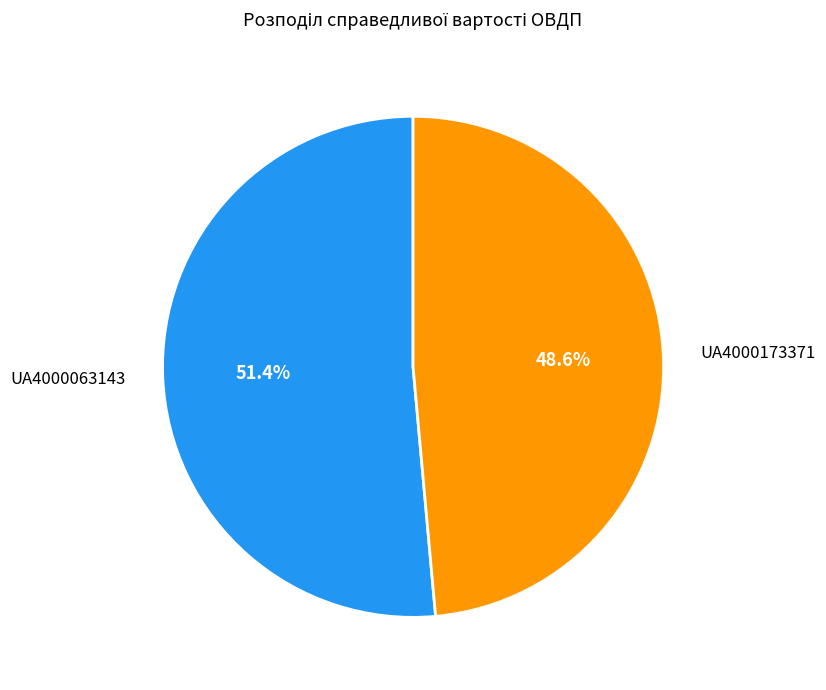

Rank the categories by value from lowest to highest.

UA4000173371, UA4000063143